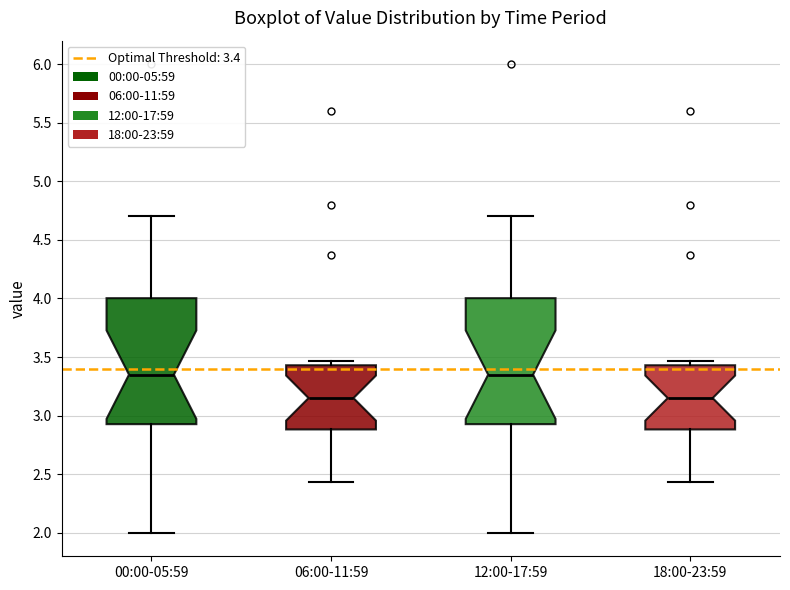

Where does the median line of the box for 12:00-17:59 sit on the y-axis? The values are not printed on the chart, so give them approximately, as read against the axis.

3.35